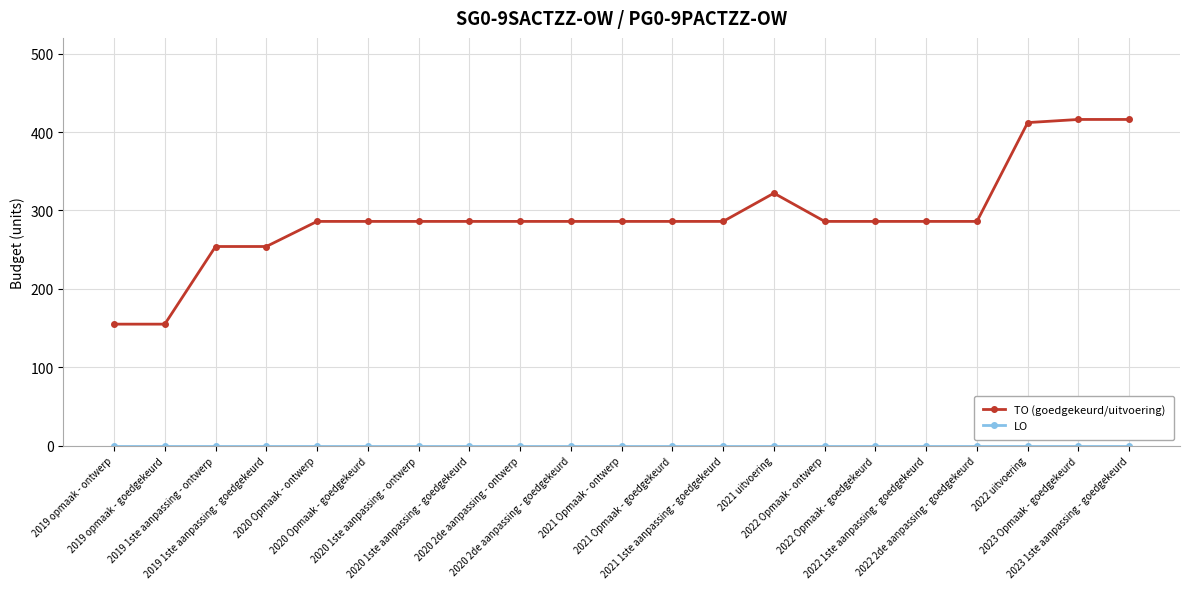

What is the difference between the maximum and second lowest values in the TO (goedgekeurd/uitvoering) series?

261